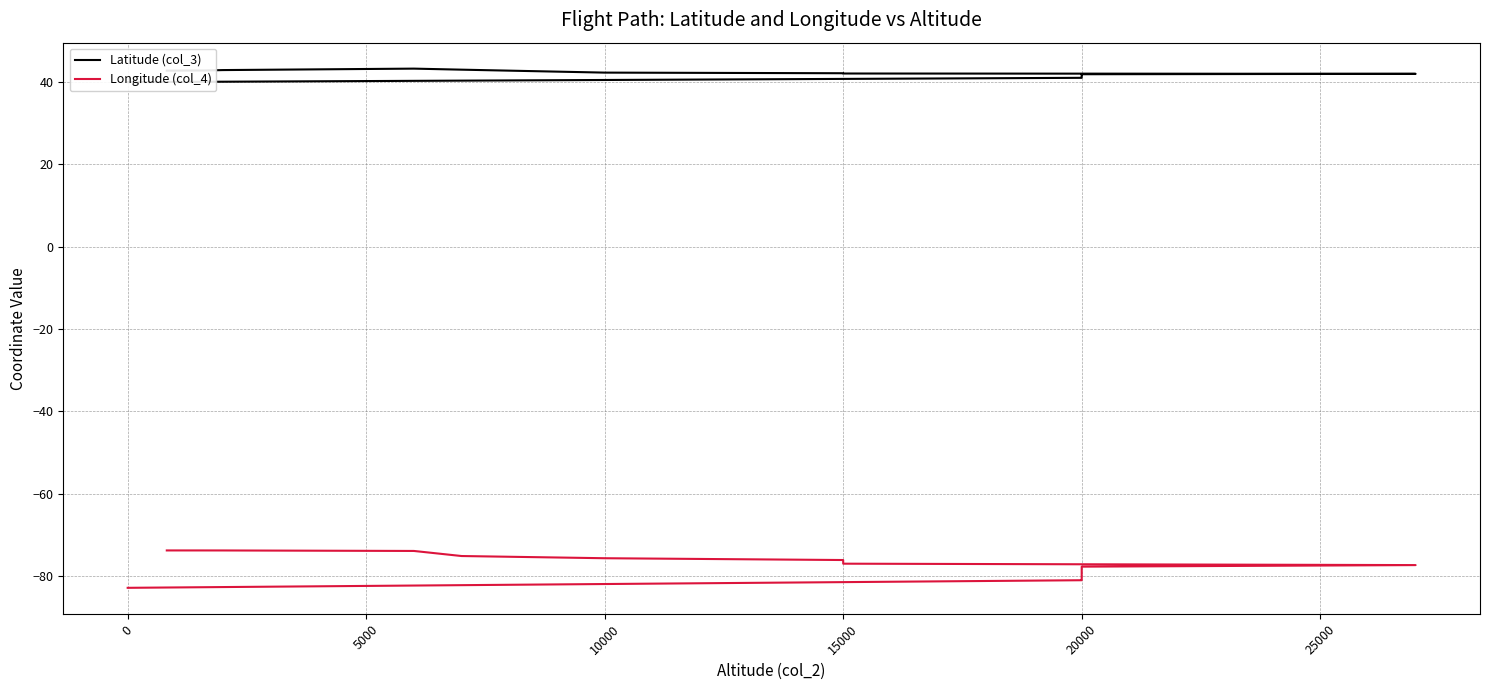

Count the number of data series in this chart.

2